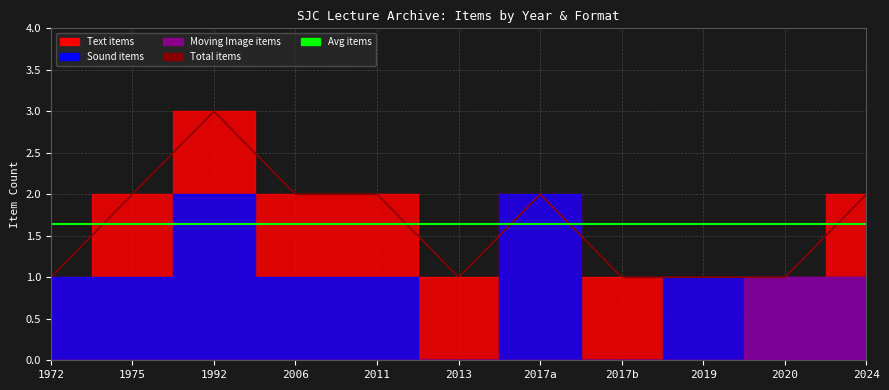

The Total items series shows 1.6 at 2017b. True or false?

False